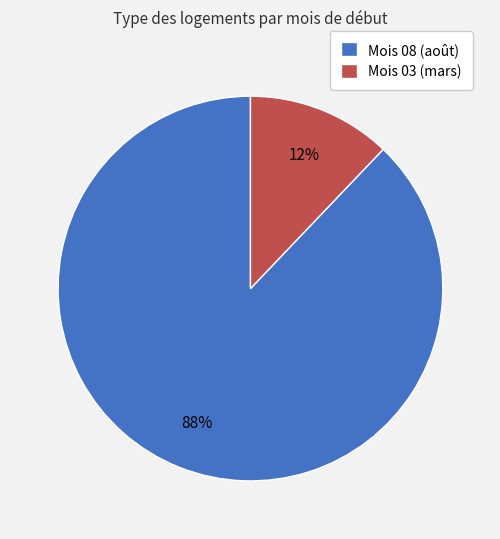

Is there a majority slice in this chart?

Yes